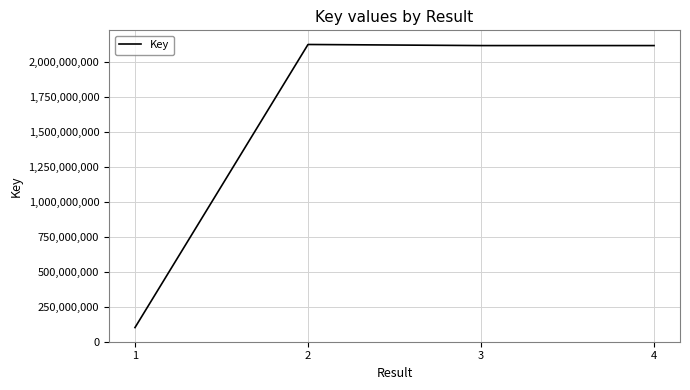

True or false: the data has more than 1 interior local peaks.

False